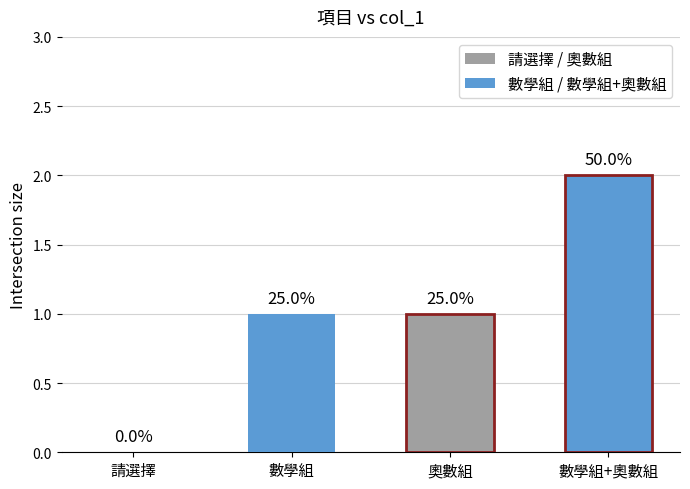

How many data points does each series have?

4